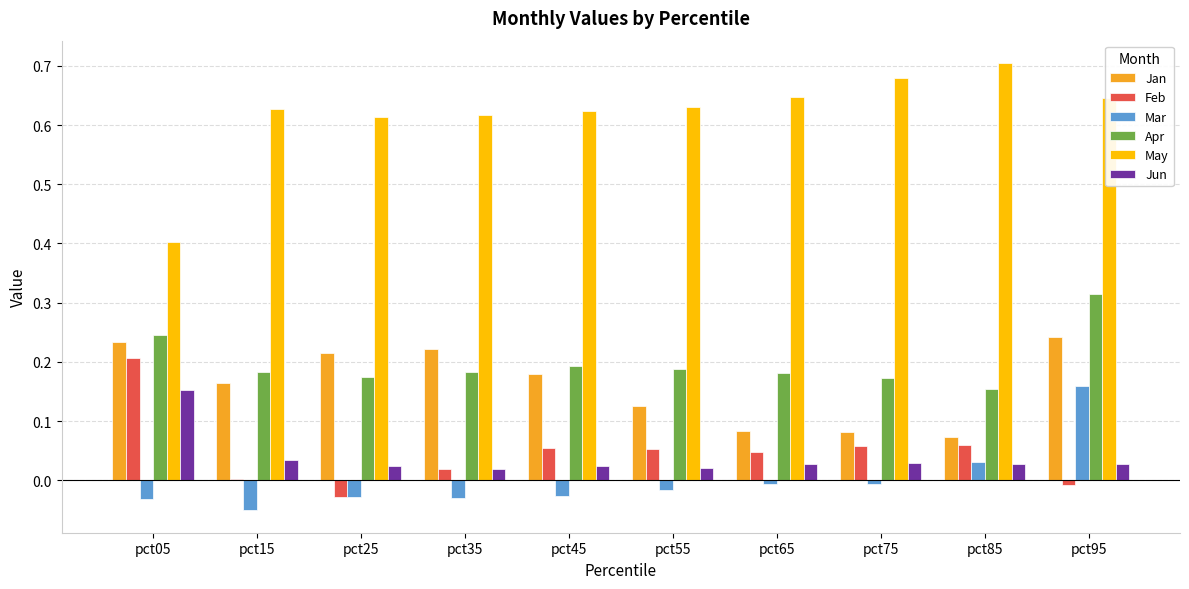

Which series has the largest range (max minus min)?

May